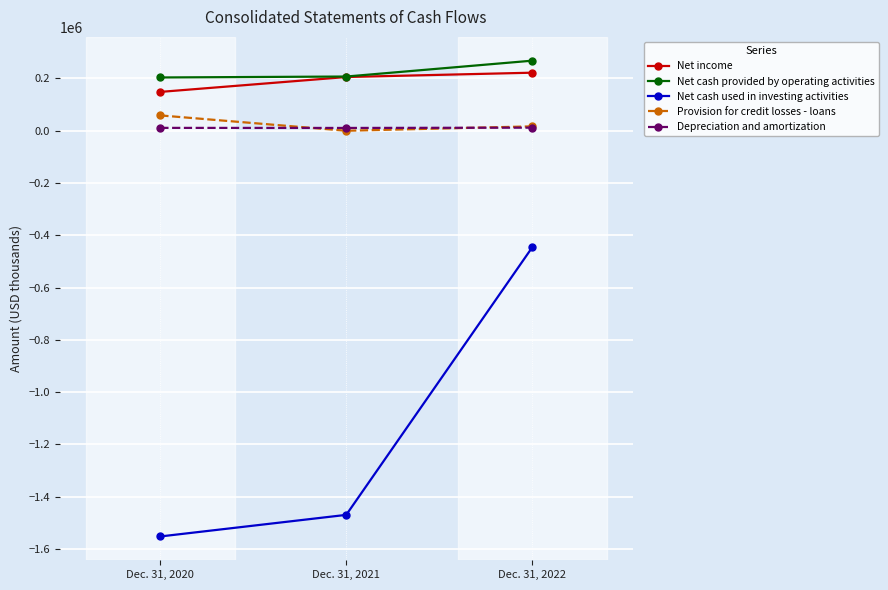

Which series has the widest spread of values?

Net cash used in investing activities